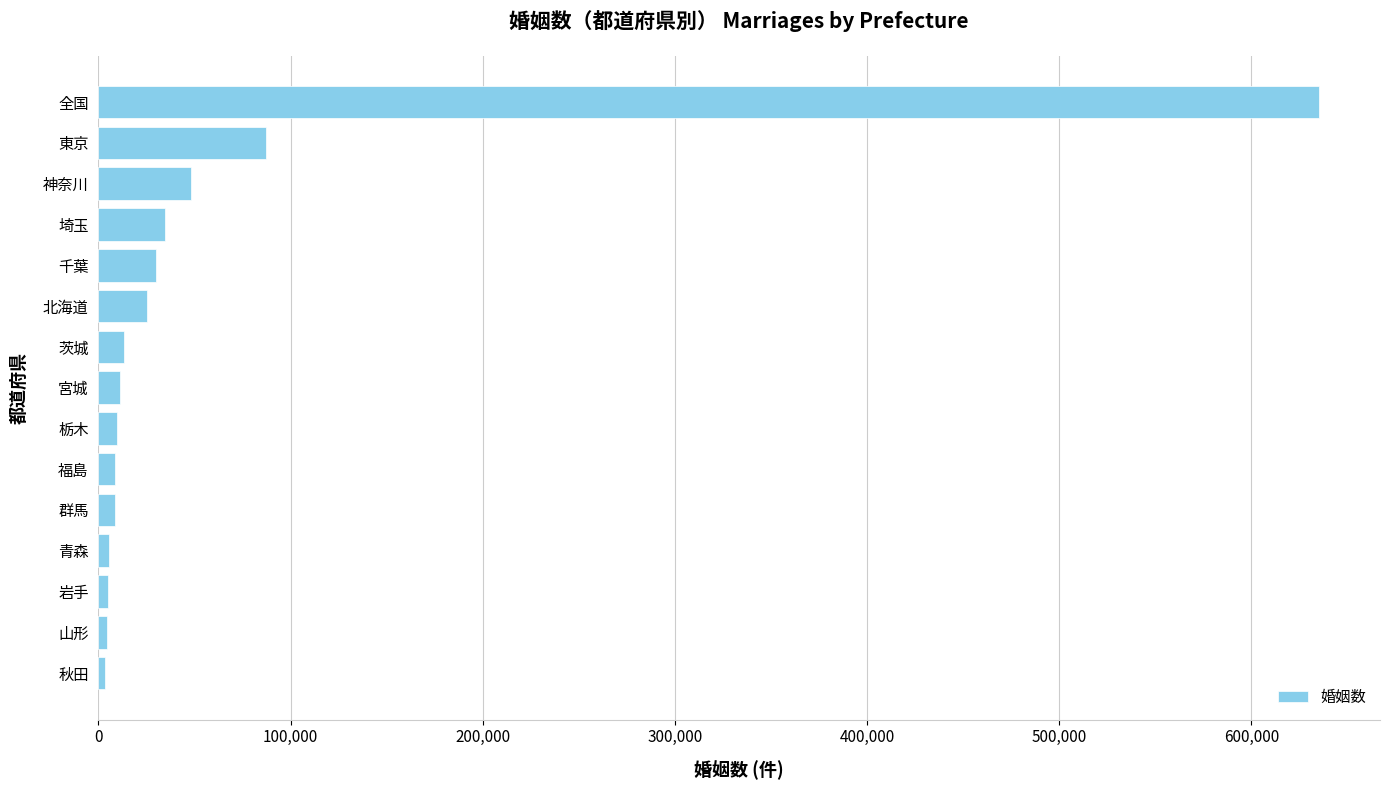

Between 神奈川 and 東京, which is larger?

東京